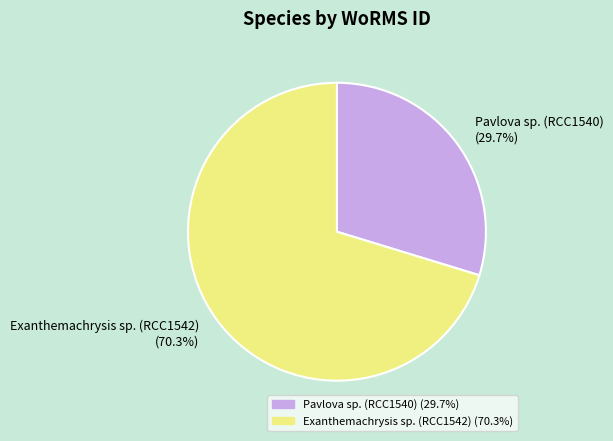

What is the smallest slice in the pie chart?

Pavlova sp. (RCC1540)